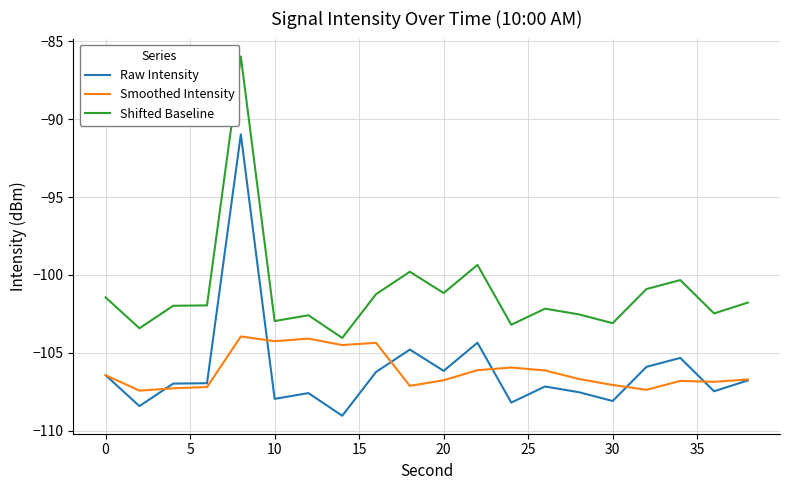

Which series has the largest total across all categories?

Shifted Baseline